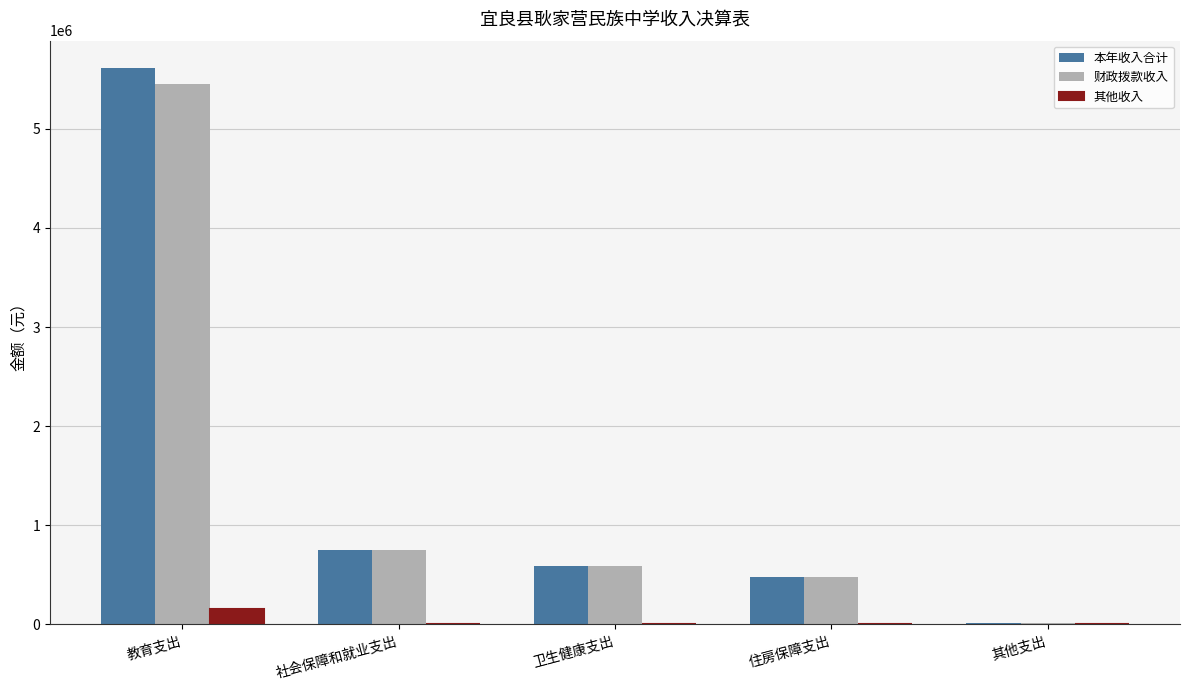

What are all the series names shown in the legend?

本年收入合计, 财政拨款收入, 其他收入